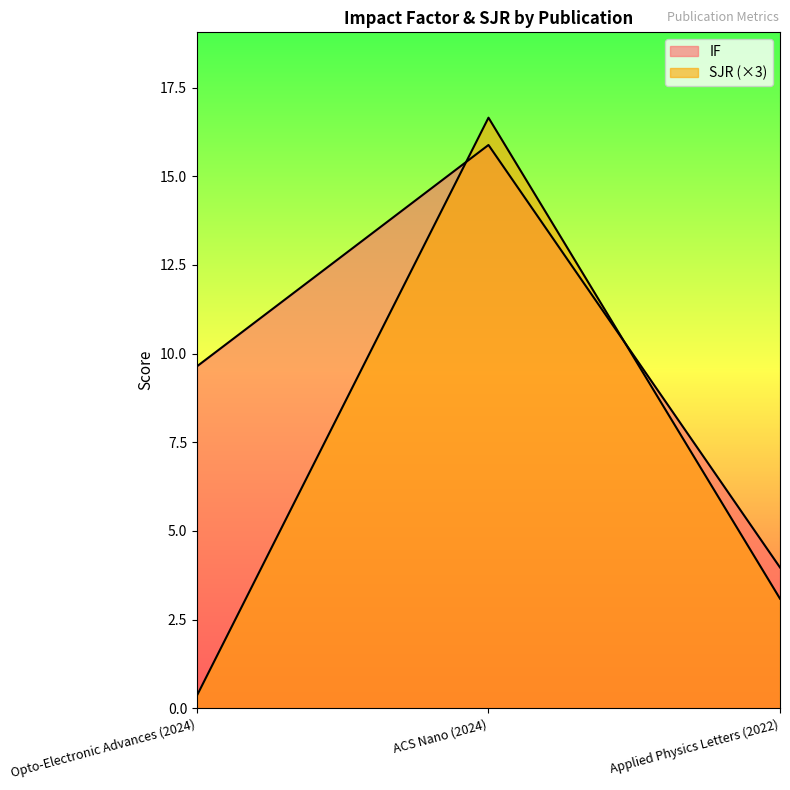

How many values in the IF series exceed 9?

2